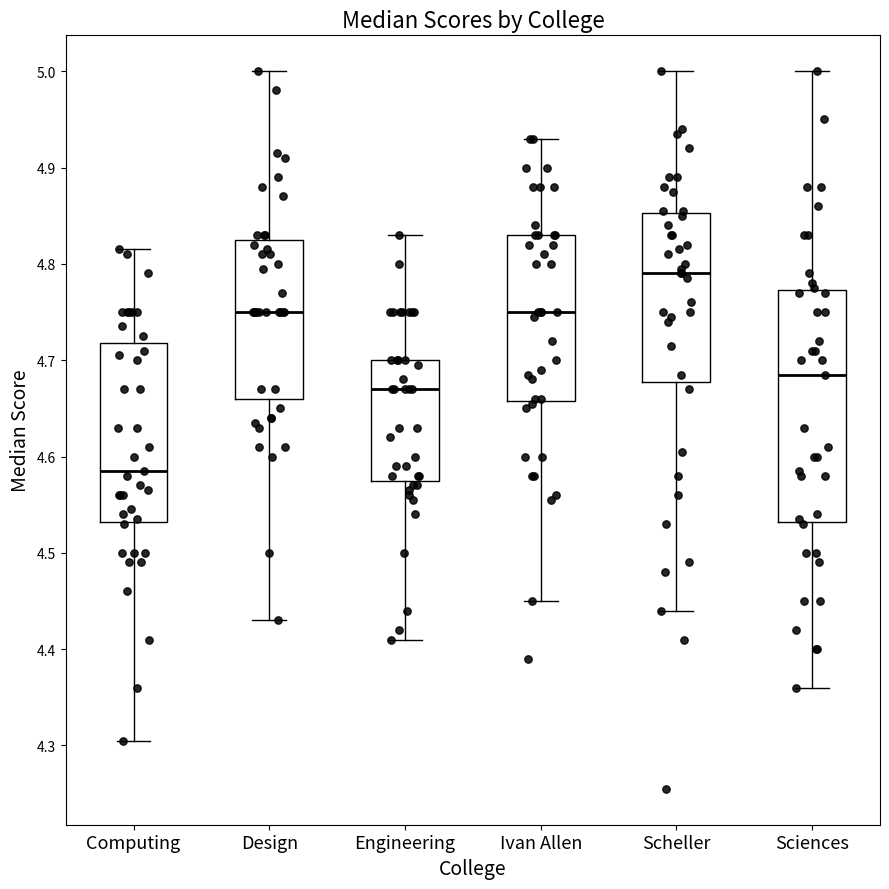

Reading left to right, transcribe this box plot: for each box, give where its median line is, the range the box spans, and where its two whiskers end, as read against the y-axis. The values are not printed on the chart, so give them approximately, as read against the axis.

Computing: median 4.59, box 4.53 to 4.72, whiskers 4.31 to 4.82
Design: median 4.75, box 4.66 to 4.83, whiskers 4.43 to 5.00
Engineering: median 4.67, box 4.58 to 4.70, whiskers 4.41 to 4.83
Ivan Allen: median 4.75, box 4.66 to 4.83, whiskers 4.45 to 4.93
Scheller: median 4.79, box 4.68 to 4.85, whiskers 4.44 to 5.00
Sciences: median 4.69, box 4.53 to 4.77, whiskers 4.36 to 5.00